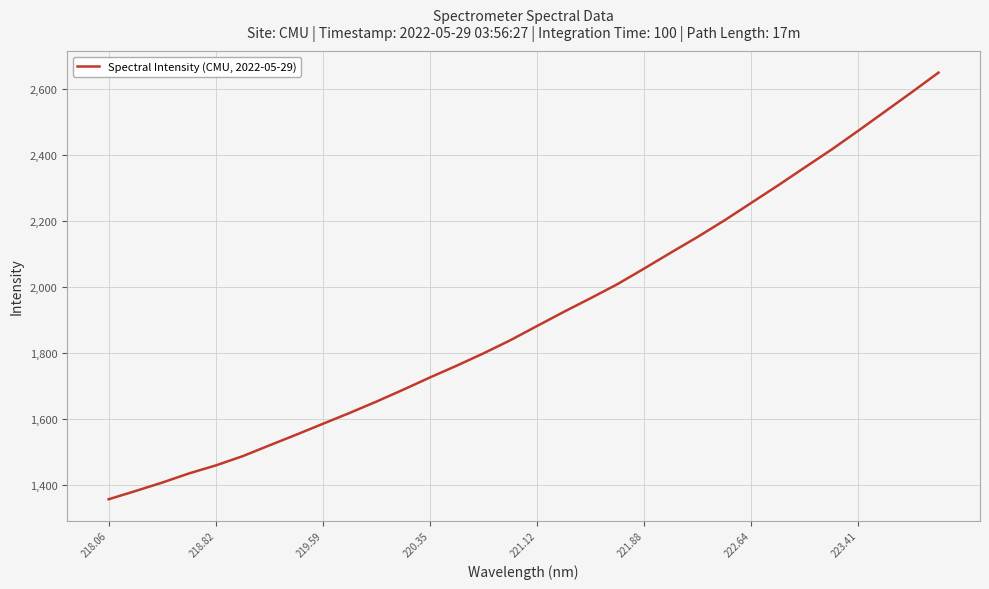

What is the smallest value displayed?

1356.8